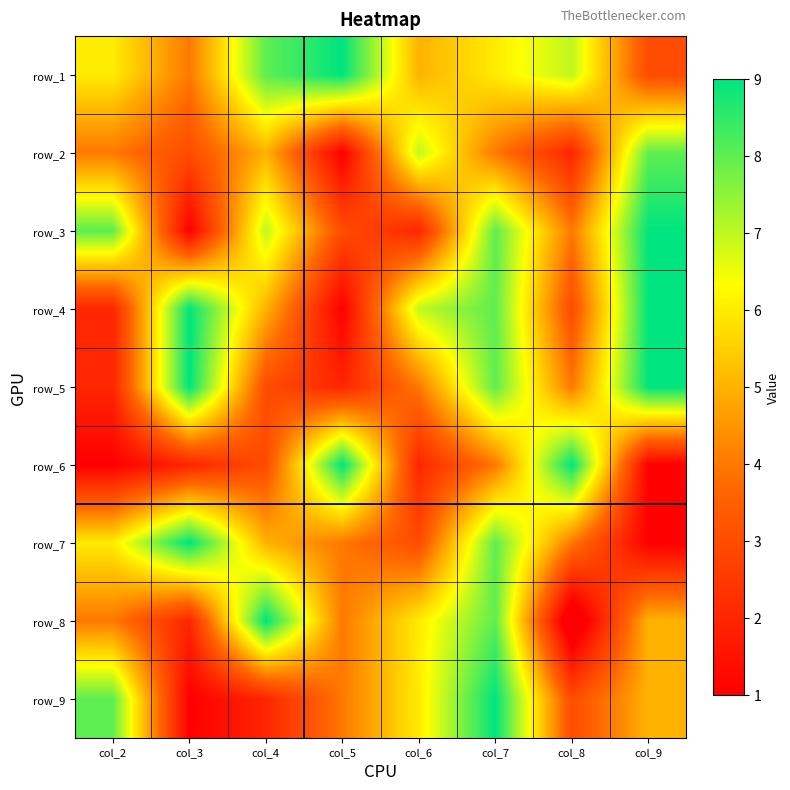

How many series are shown in this chart?

9